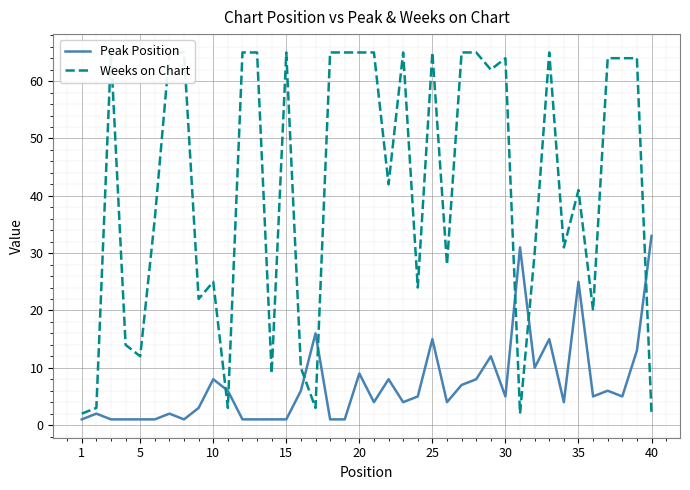

How many lines are shown in the chart?

2